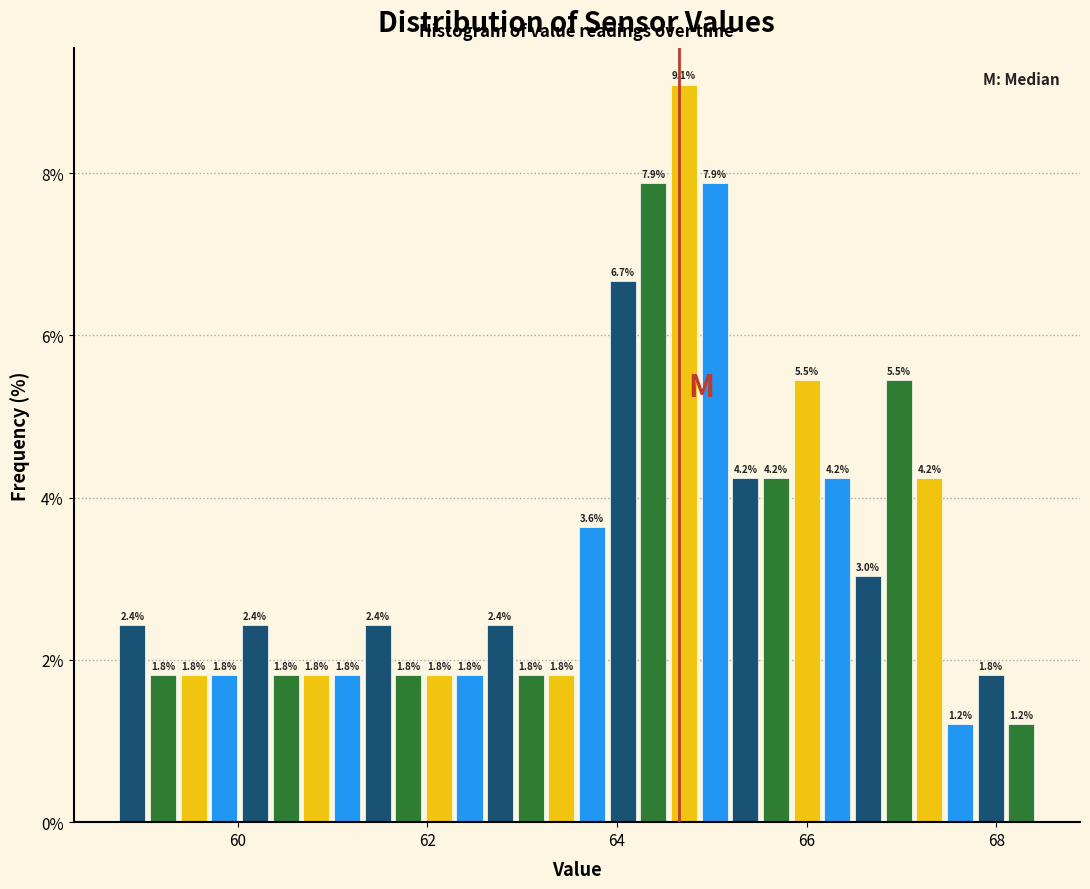

Around what value on the x-axis is the tallest bar? Give the approximate position of its centre, as read against the axis.

64.8